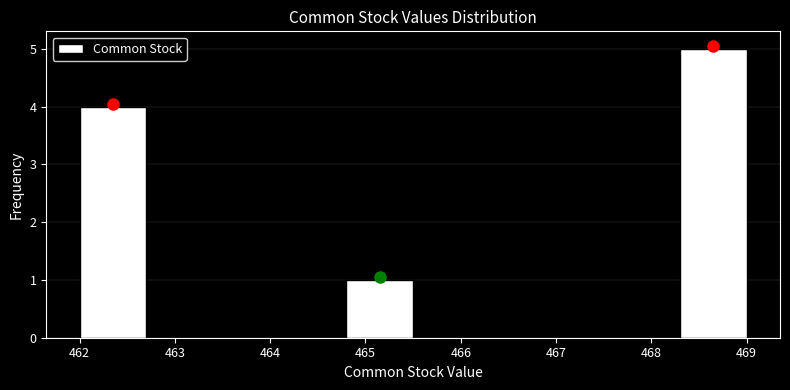

Reading left to right, list every bar in this chart as the range it spans on the x-axis followed by its height. The values are not printed on the chart, so give them approximately, as read against the axis.

462.0 to 462.7: 4
462.7 to 463.4: 0
463.4 to 464.1: 0
464.1 to 464.8: 0
464.8 to 465.5: 1
465.5 to 466.2: 0
466.2 to 466.9: 0
466.9 to 467.6: 0
467.6 to 468.3: 0
468.3 to 469.0: 5